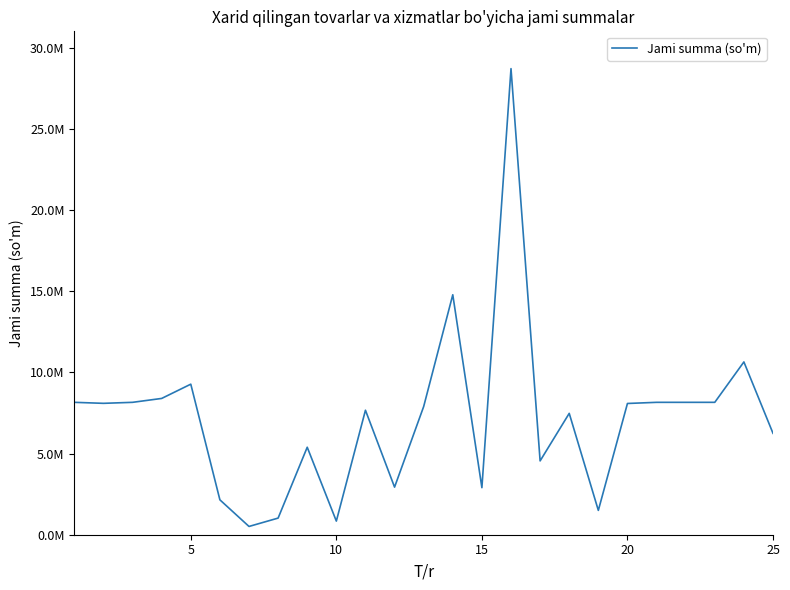

Is this an area chart (filled region under the line)?

No